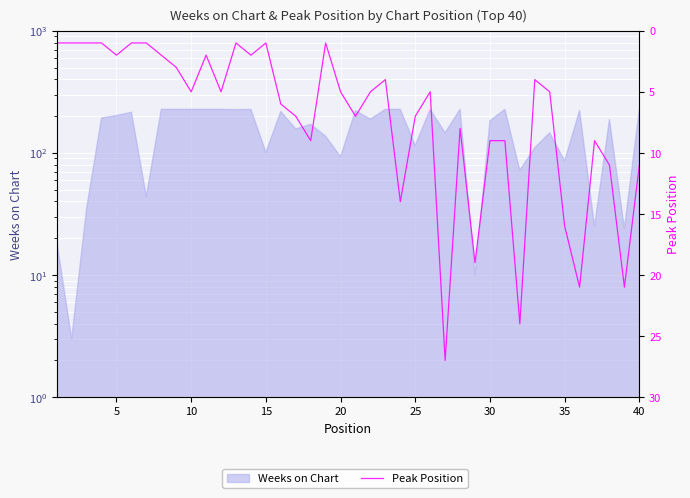

How many lines are shown in the chart?

1